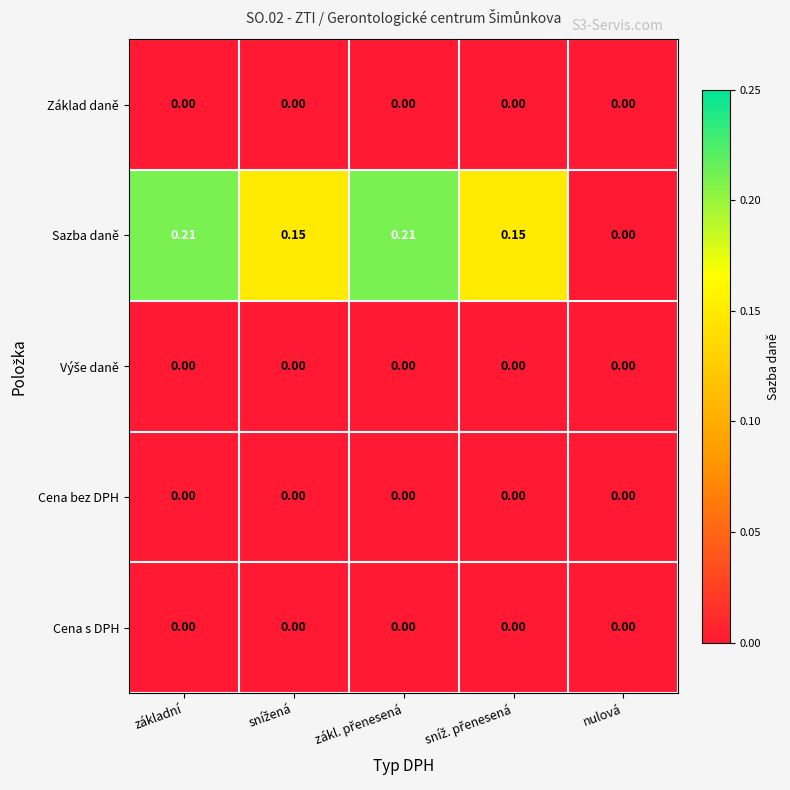

How many distinct data groups are displayed?

5